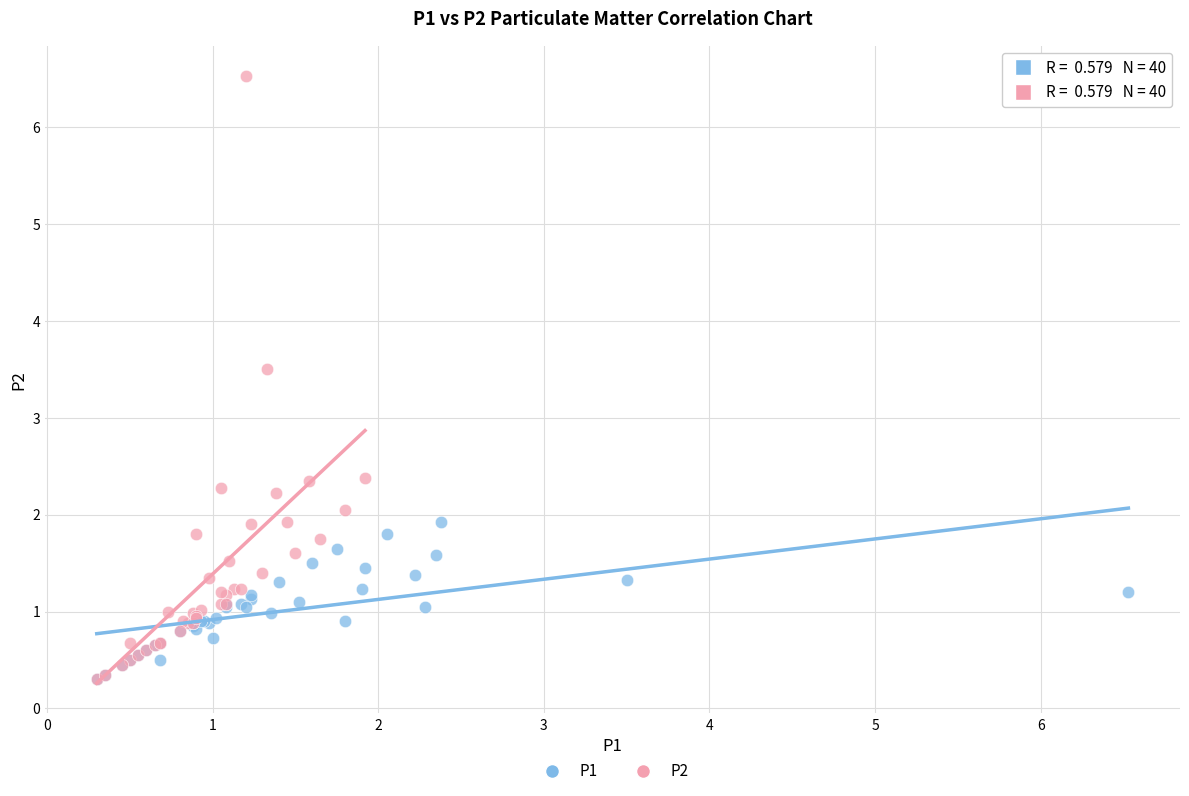

Which series reaches the maximum Y coordinate?

P2